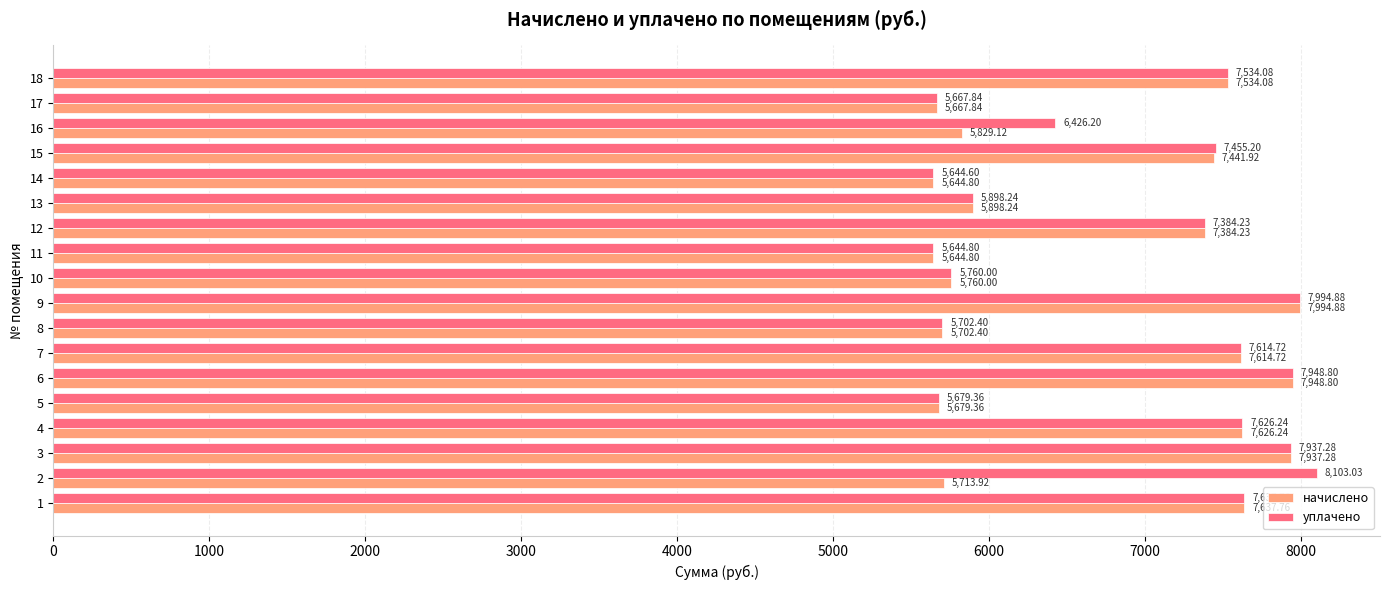

What is the difference between the second highest and second lowest values in the уплачено series?

2350.1